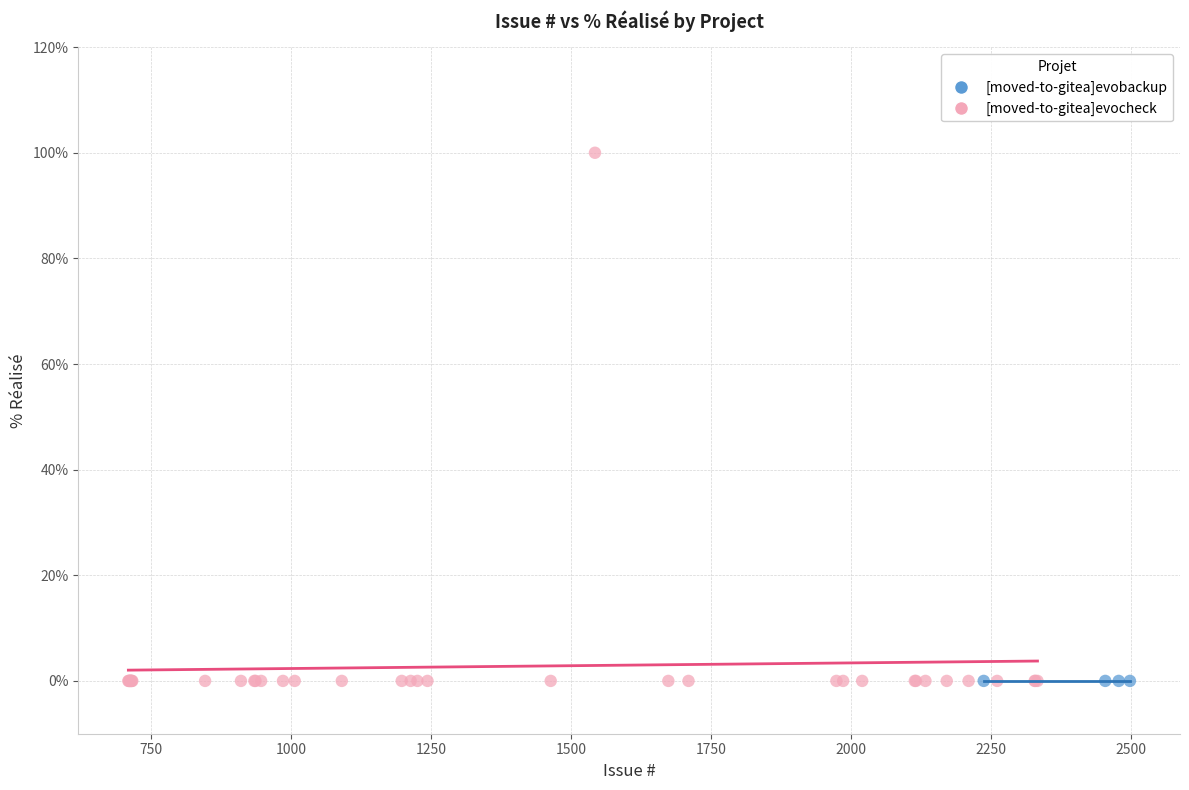

Which series contains the highest Y value?

[moved-to-gitea]evocheck